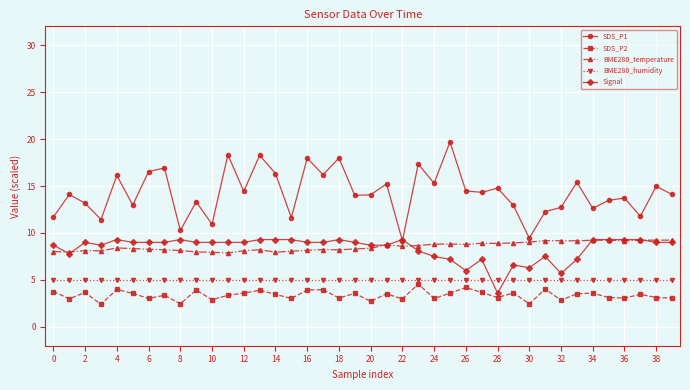

True or false: Signal has more than 2 interior local peaks.

True